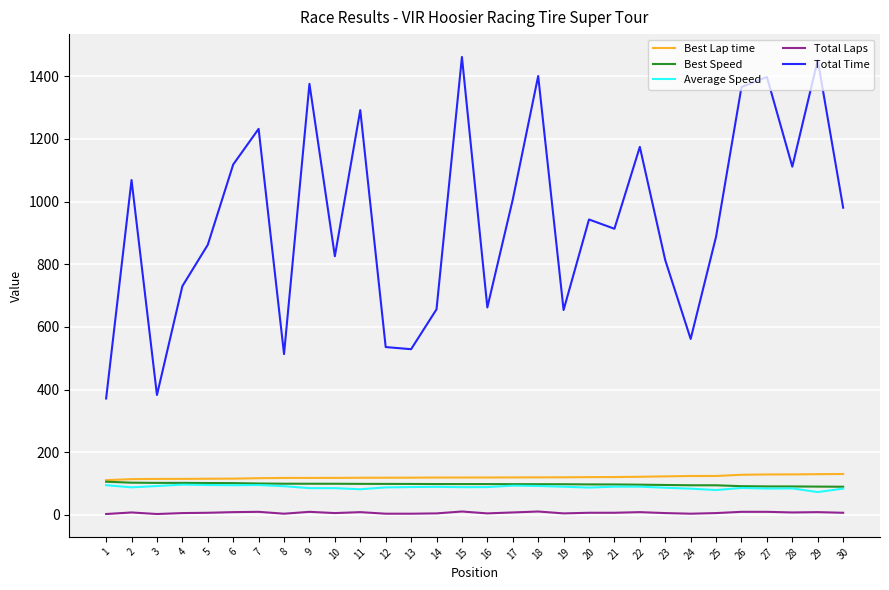

Is the value of Best Lap time at 4 greater than the value of Total Time at 18?

No